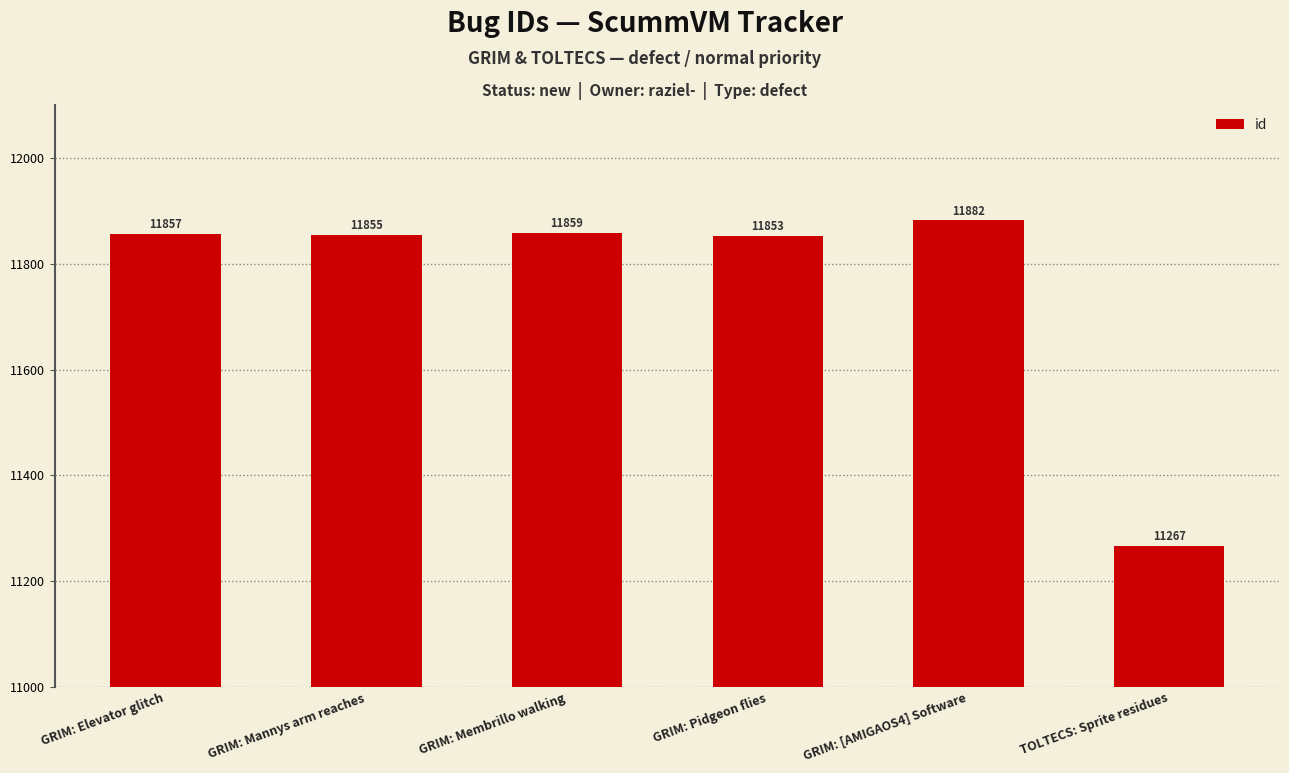

Is it true that the value at GRIM: [AMIGAOS4] Software is 21309?

False